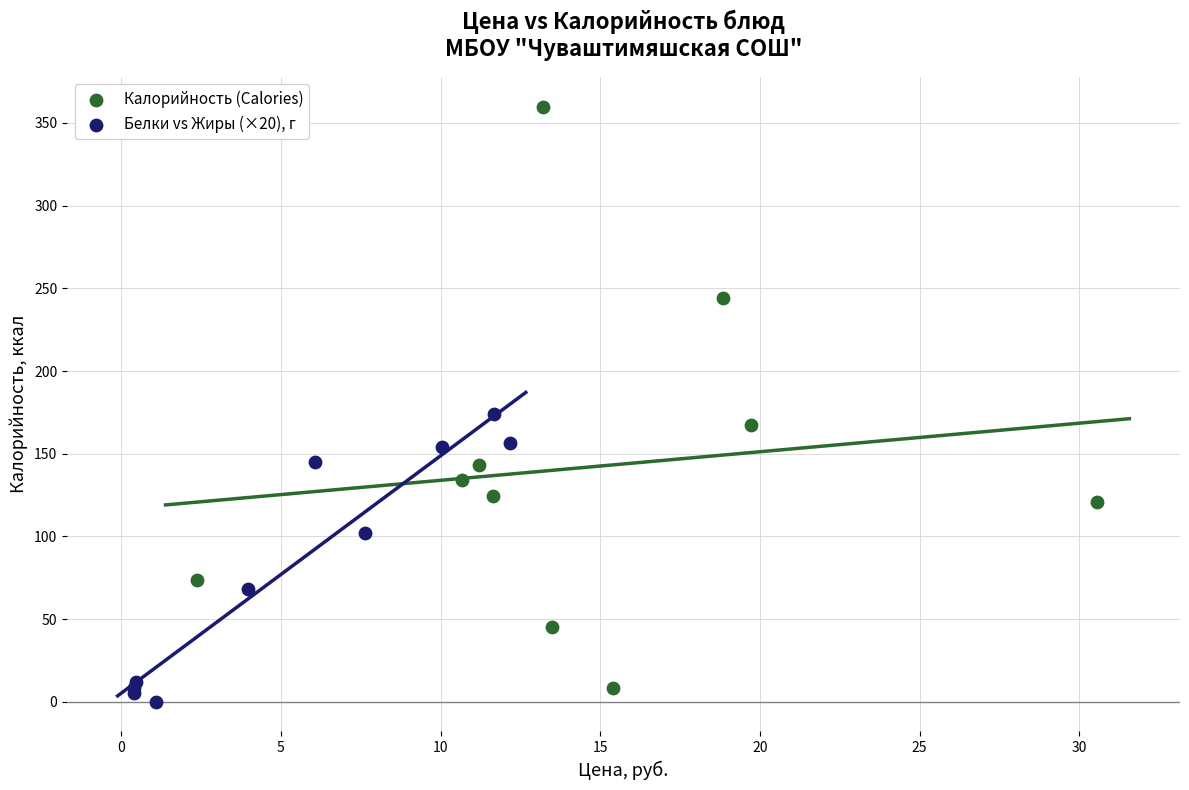

What are all the series names shown in the legend?

Калорийность (Calories), Белки vs Жиры (×20), г